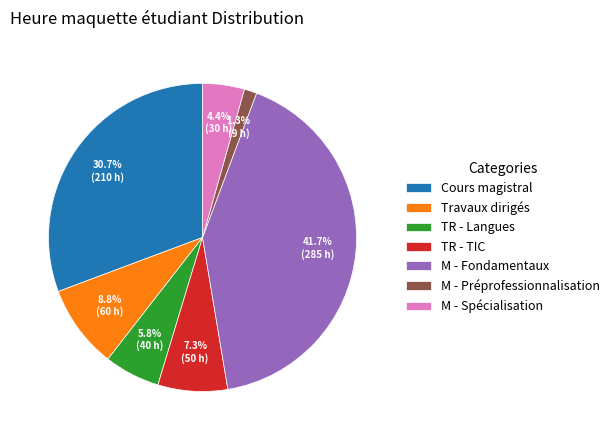

Between TR - Langues and M - Spécialisation, which is larger?

TR - Langues